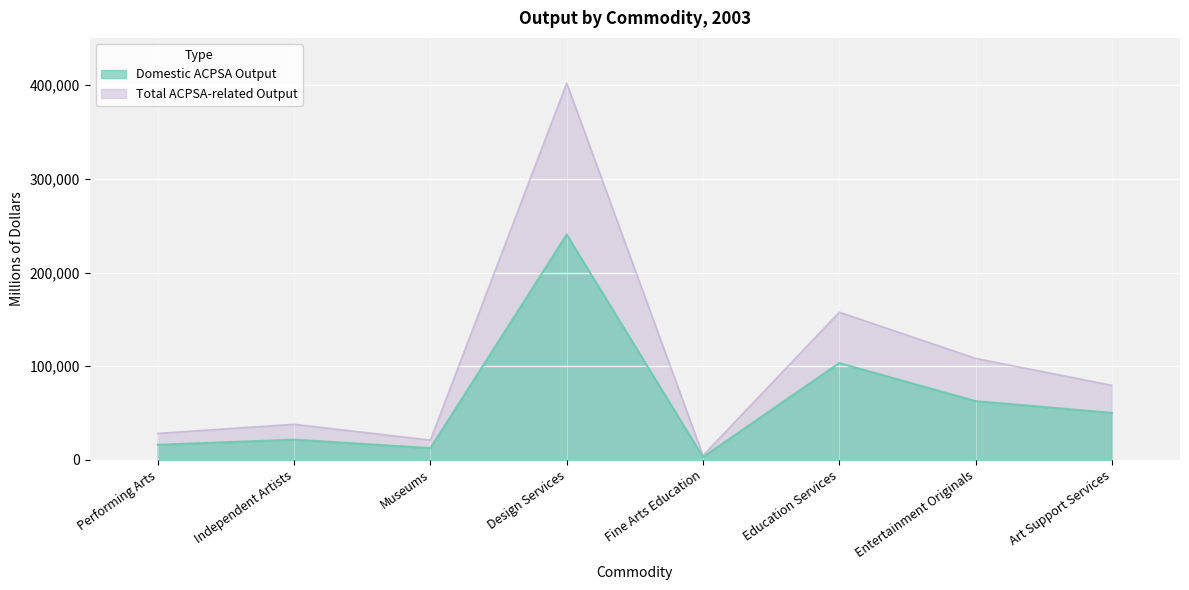

How many lines are shown in the chart?

2